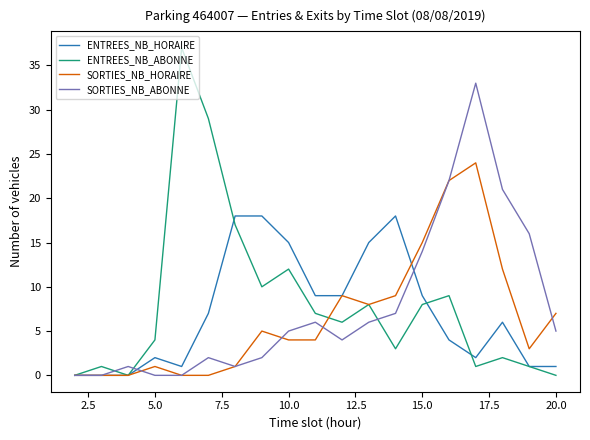

Count the number of categories in the chart.

19